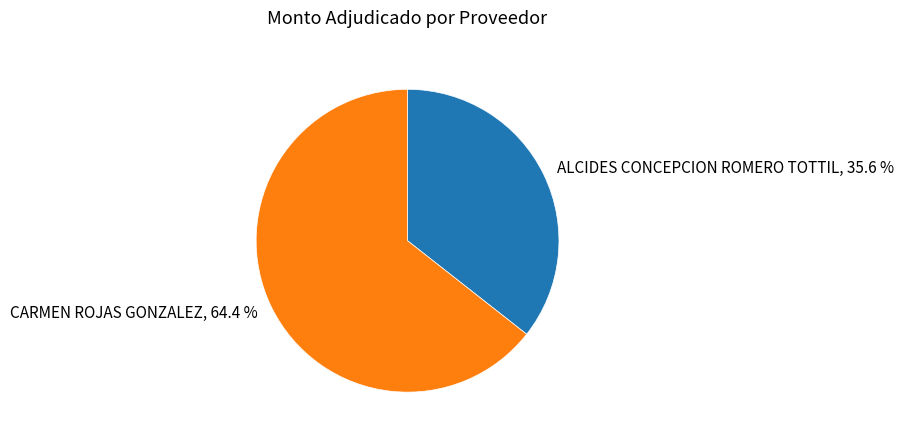

What is the total percentage of CARMEN ROJAS GONZALEZ and ALCIDES CONCEPCION ROMERO TOTTIL?

100.0%